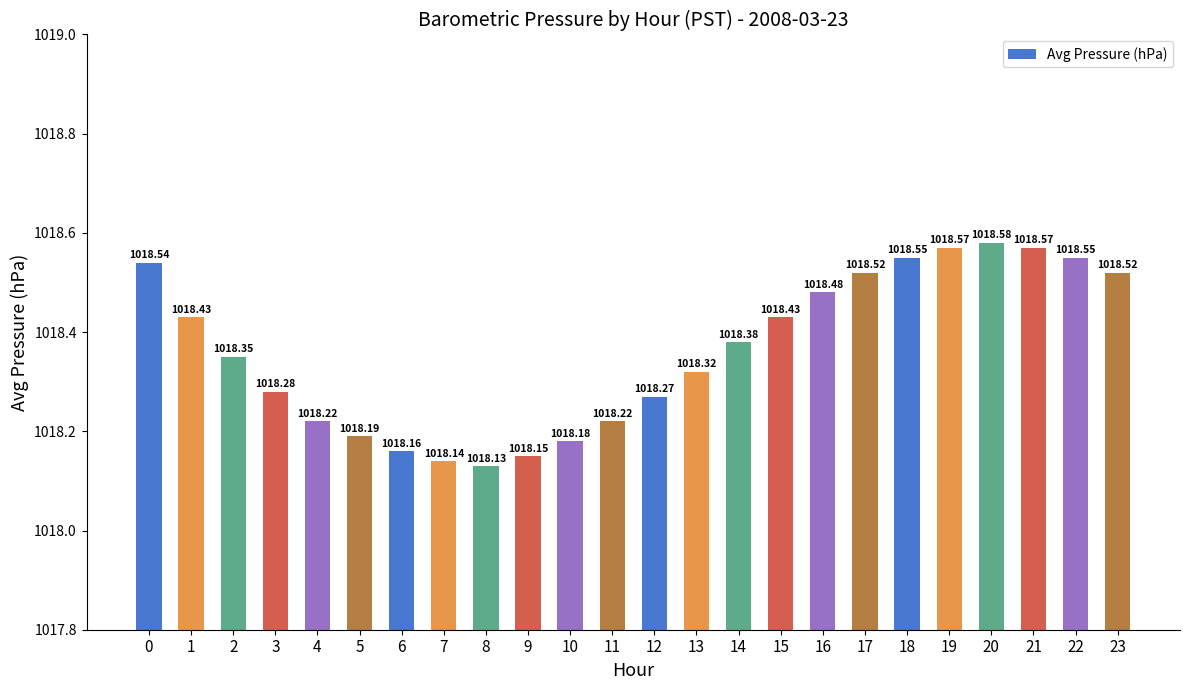

Which has a higher value, 1 or 13?

1